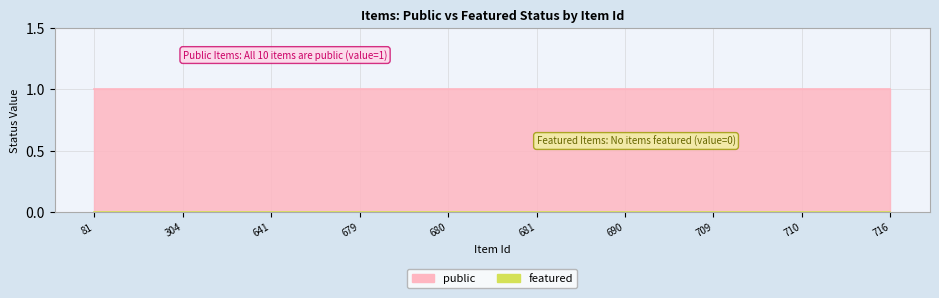

At which category is the sum across all series the highest?

81